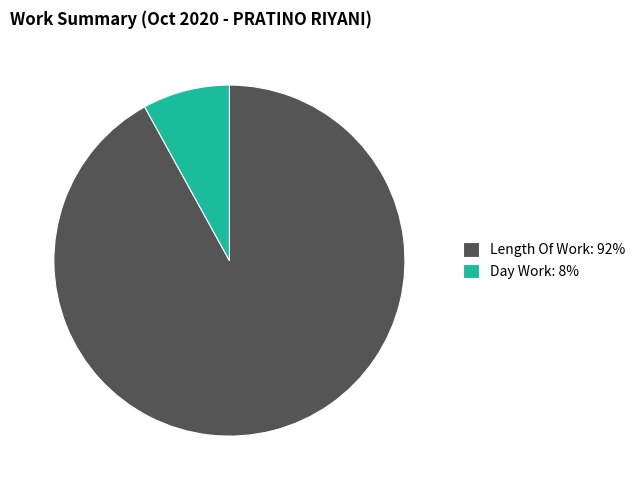

Which category accounts for the majority?

Length Of Work: 92%